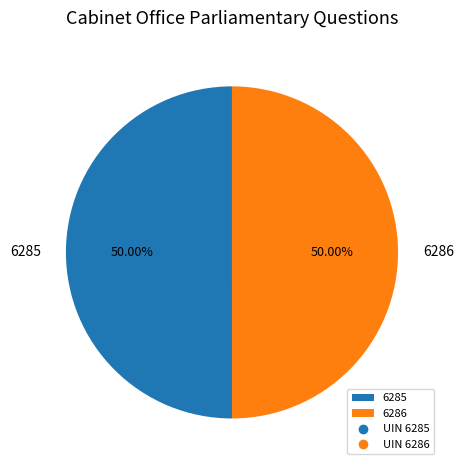

Approximately how many times larger is the value at 6285 compared to 6286?

1.0